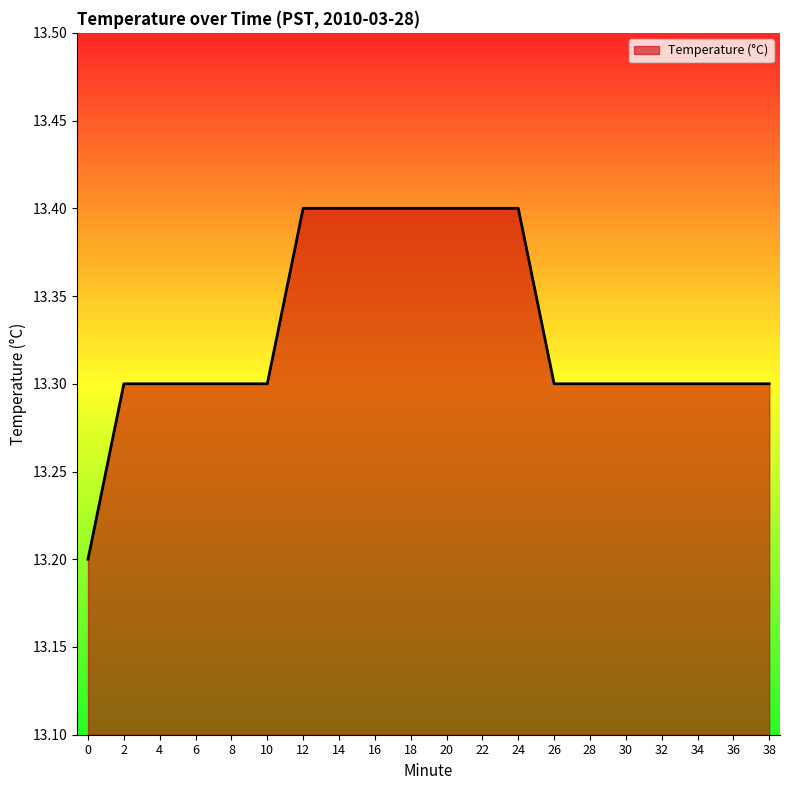

How many categories are shown in the chart?

20